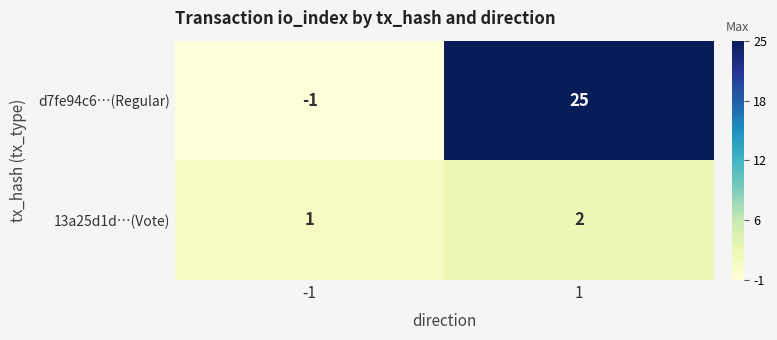

Rank the series by their average value, from lowest to highest.

13a25d1d…(Vote), d7fe94c6…(Regular)